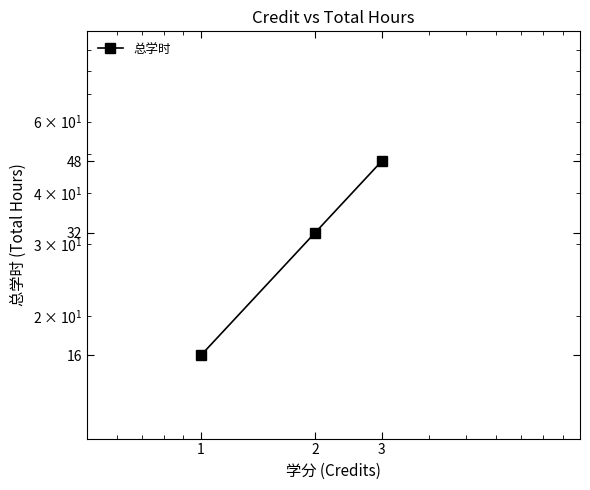

At which category does the chart reach its peak across all series?

3